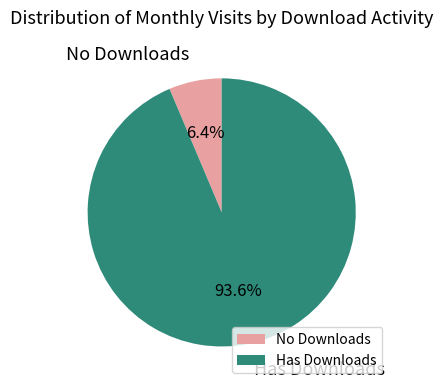

Which category has the biggest portion of the pie?

Has Downloads